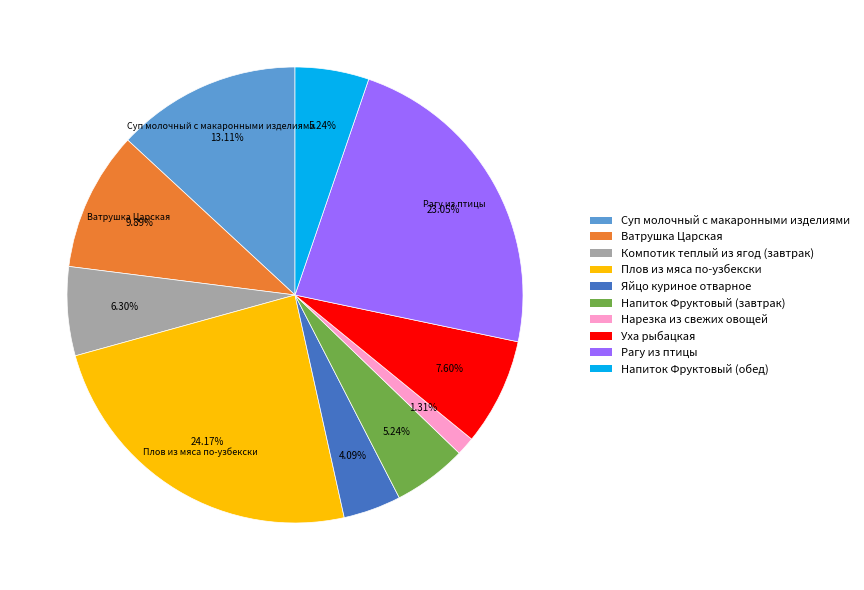

How many segments does this pie chart have?

10